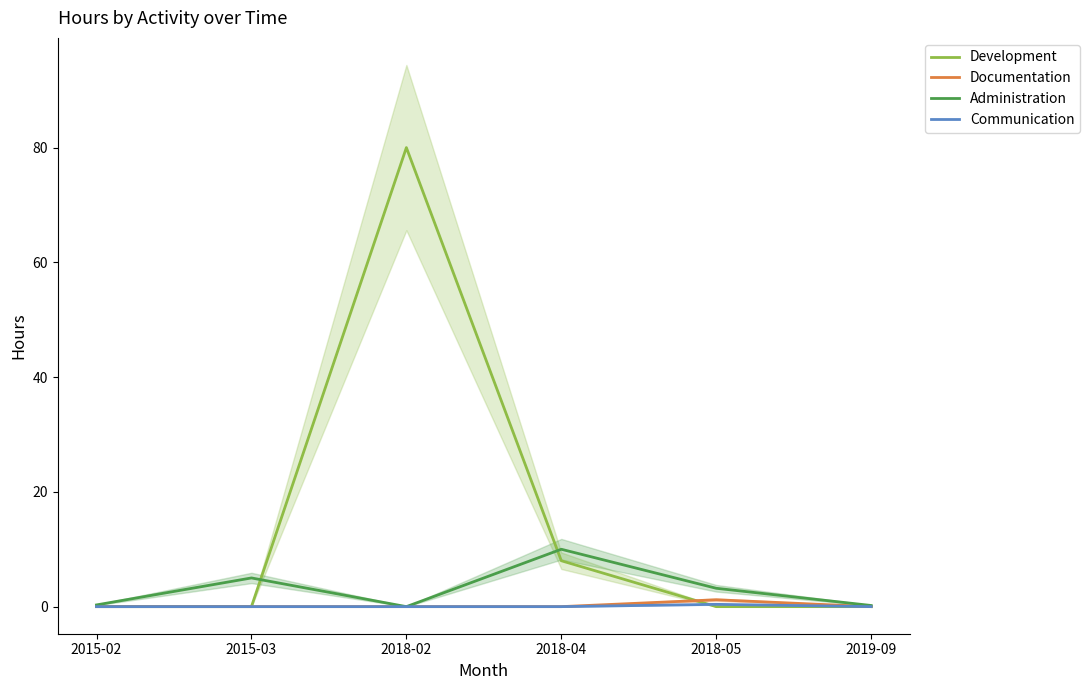

At which category does Administration reach its first local peak?

2015-03